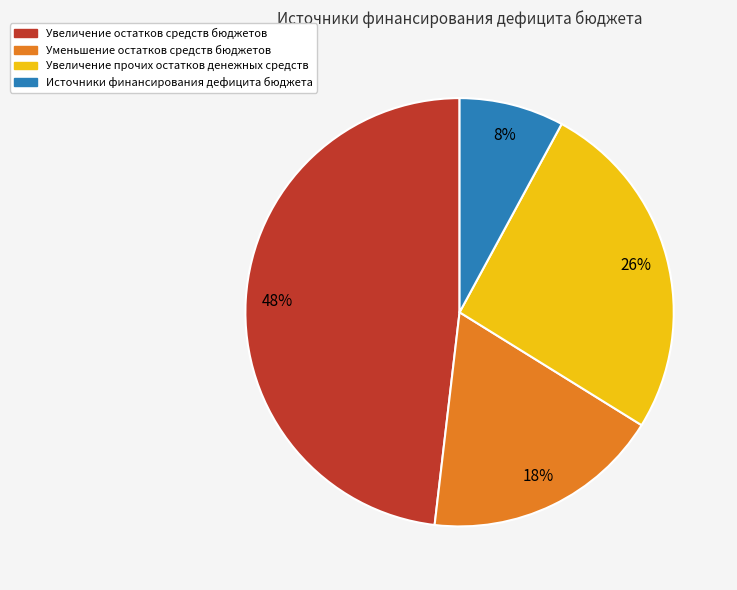

To the nearest percent, what is the average slice percentage?

25%